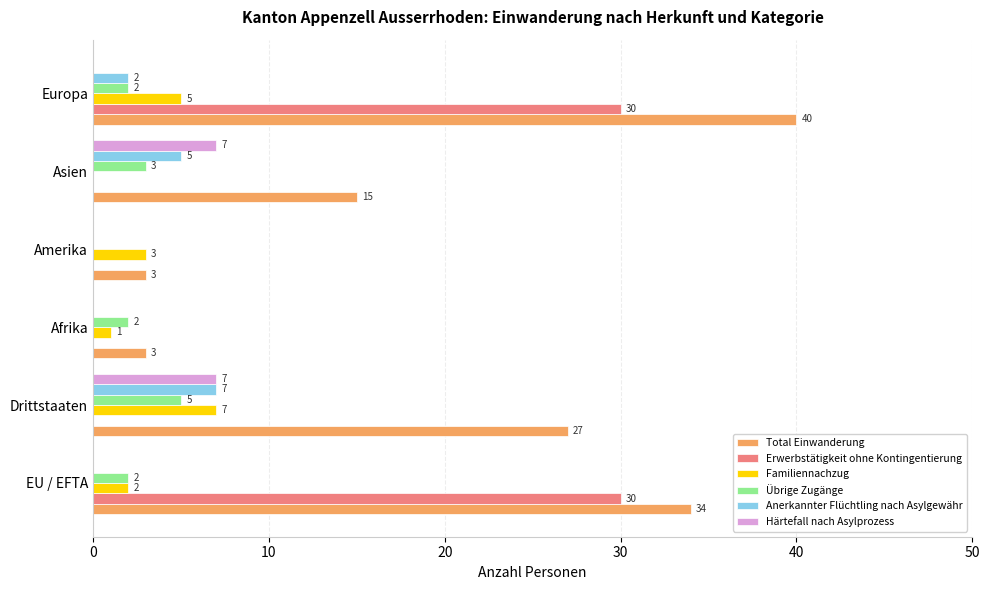

At which category is the sum across all series the highest?

Europa